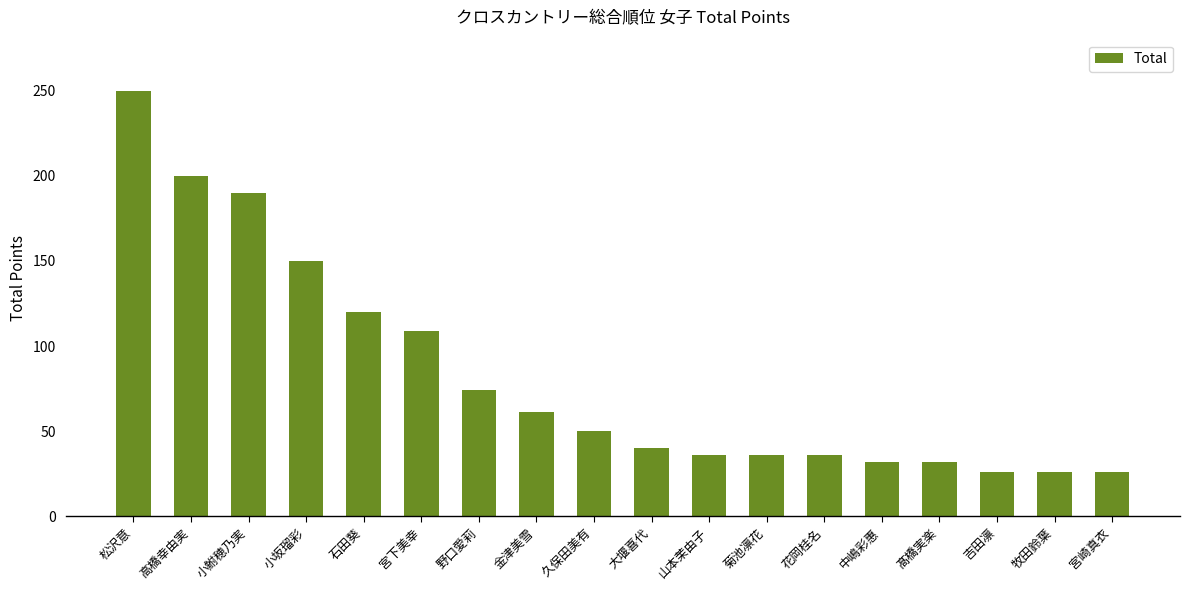

Which category has the highest value across all series?

松沢意